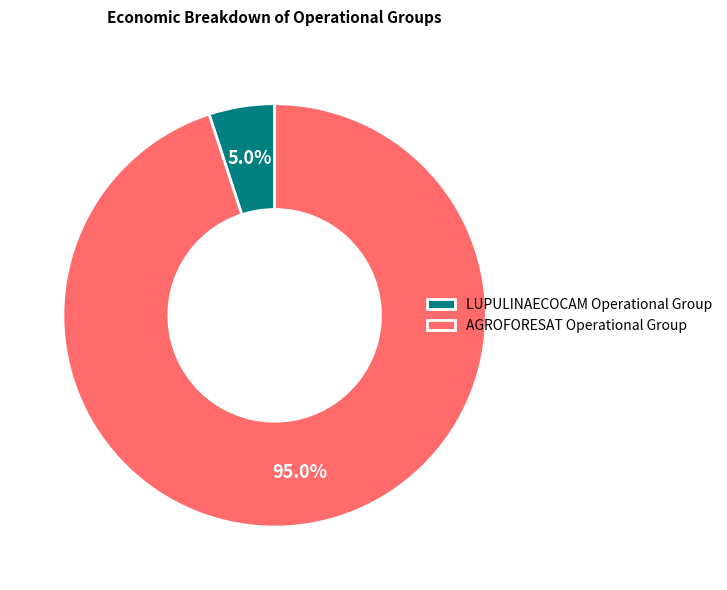

Count the number of slices in the pie.

2